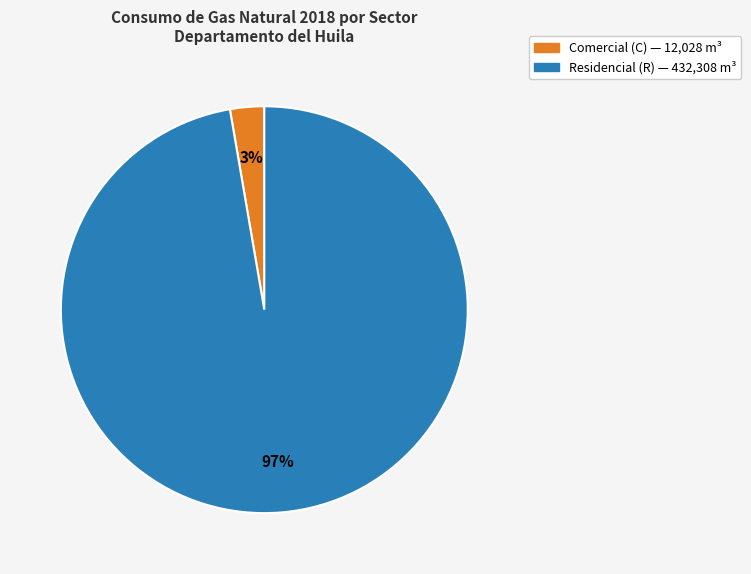

To the nearest percent, what is the average slice percentage?

50%